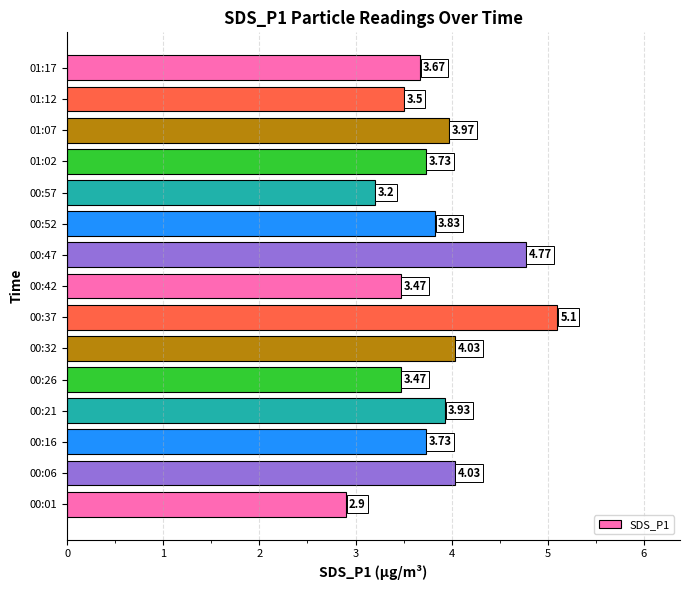

How many values are below 3?

1